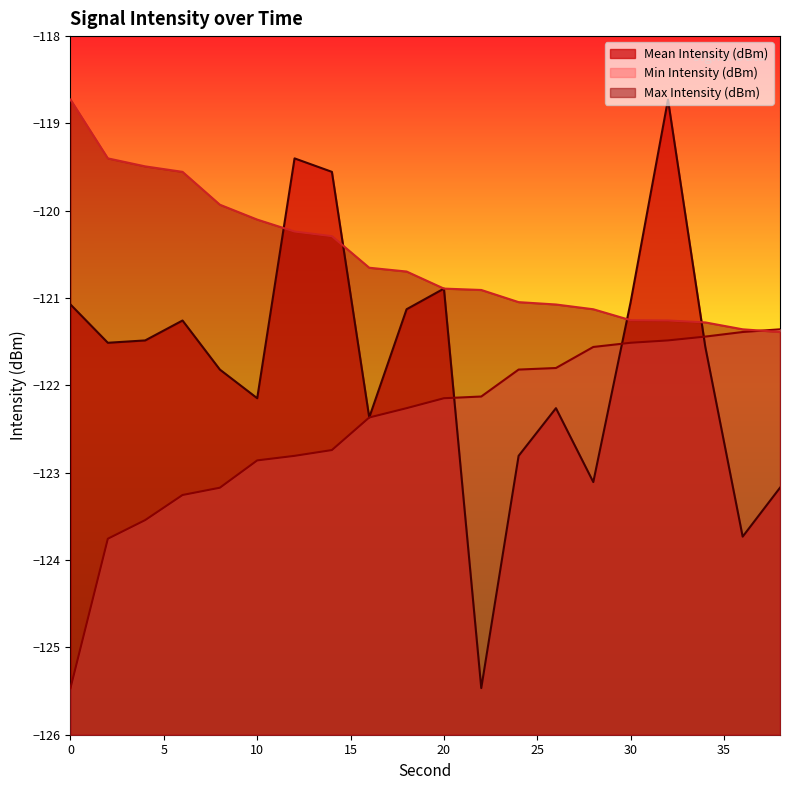

Which series changed the most between 12 and 26?

Mean Intensity (dBm)